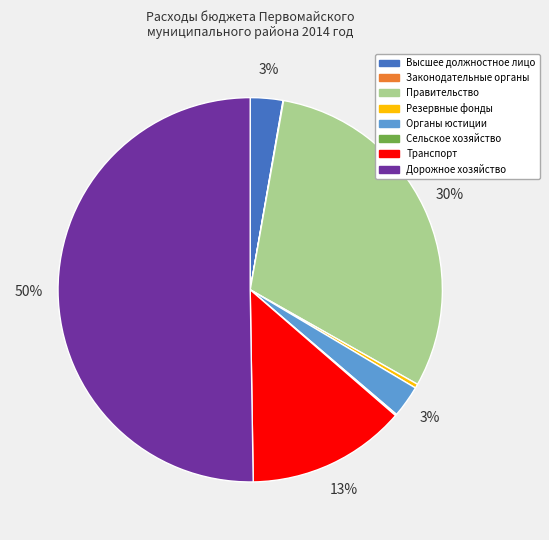

To the nearest percent, what is the average slice percentage?

12%